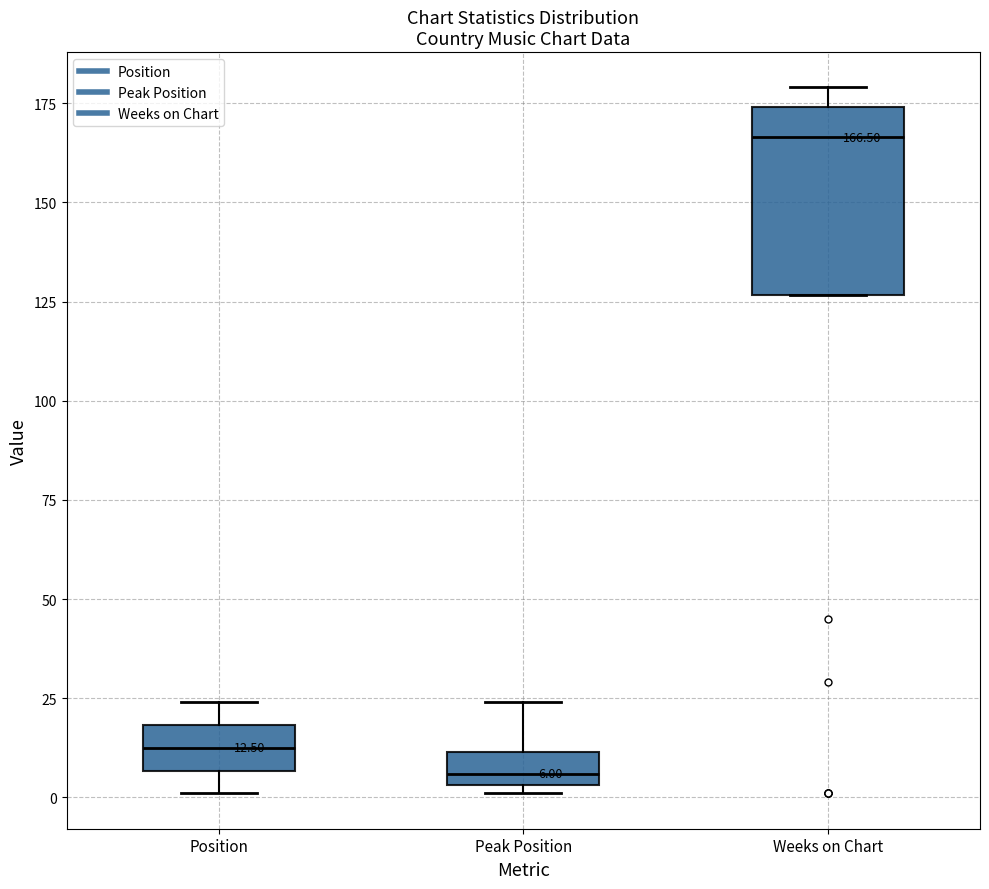

Which box has the lowest median line?

Peak Position